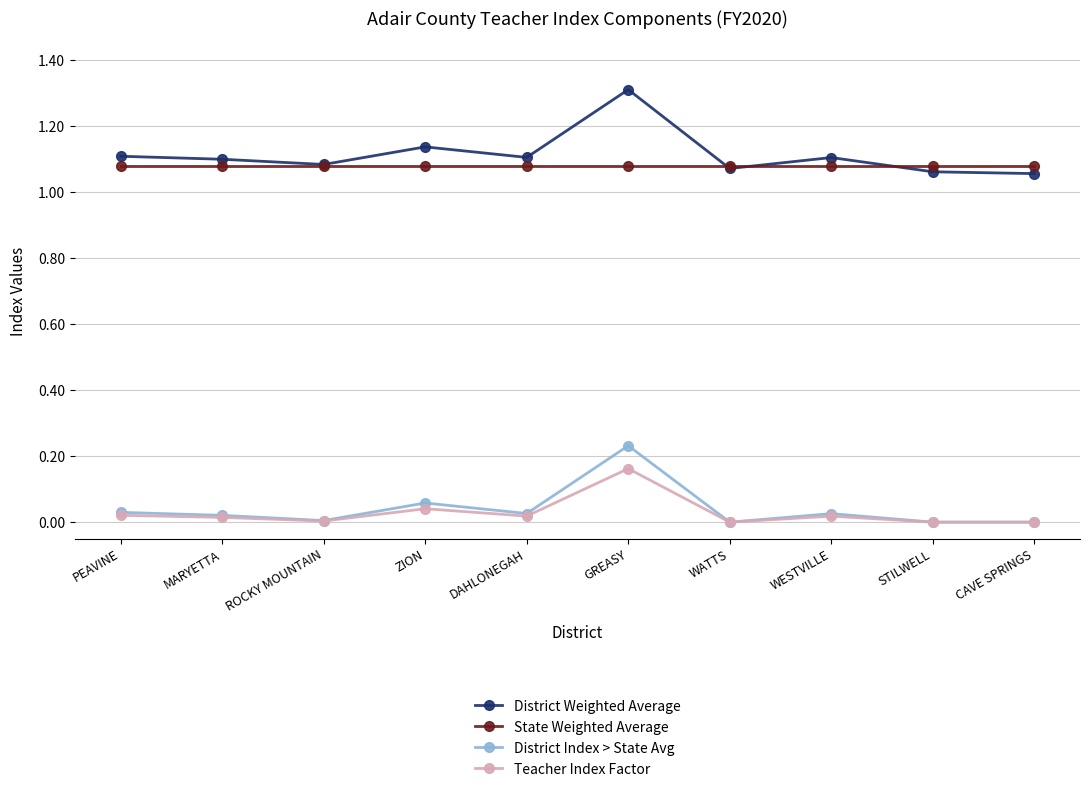

Rank the series by their maximum value, from lowest to highest.

Teacher Index Factor, District Index > State Avg, State Weighted Average, District Weighted Average